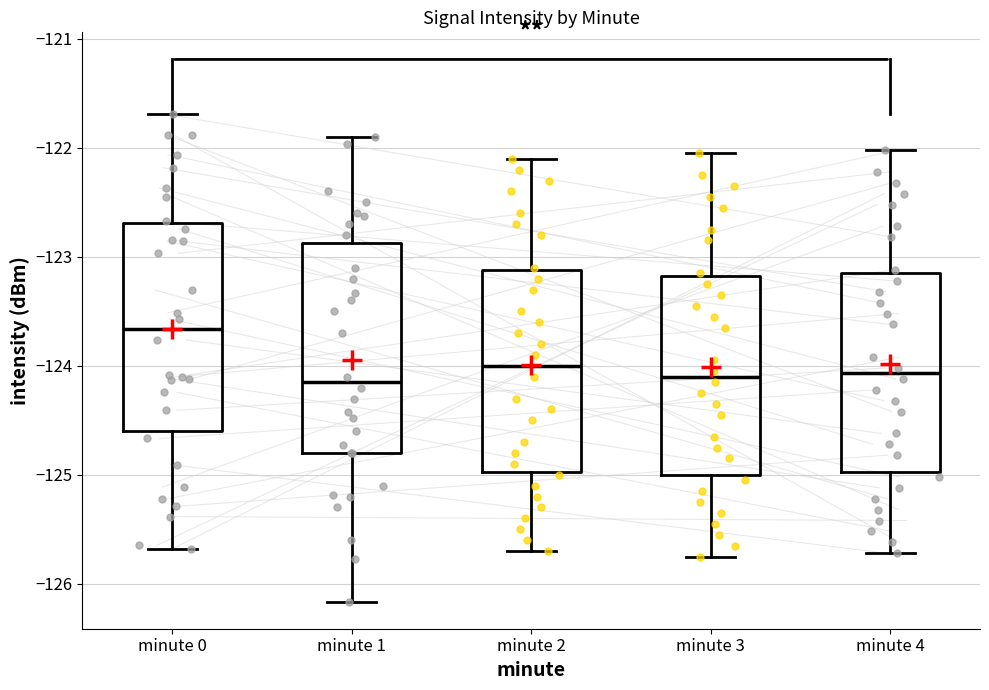

Reading left to right, read every box against the y-axis: the position of its median line, the range the box covers, and the ends of its whiskers. The values are not printed on the chart, so give them approximately, as read against the axis.

minute 0: median -123.7, box -124.6 to -122.7, whiskers -125.7 to -121.7
minute 1: median -124.1, box -124.8 to -122.9, whiskers -126.2 to -121.9
minute 2: median -124.0, box -125.0 to -123.1, whiskers -125.7 to -122.1
minute 3: median -124.1, box -125.0 to -123.2, whiskers -125.7 to -122.0
minute 4: median -124.1, box -125.0 to -123.1, whiskers -125.7 to -122.0